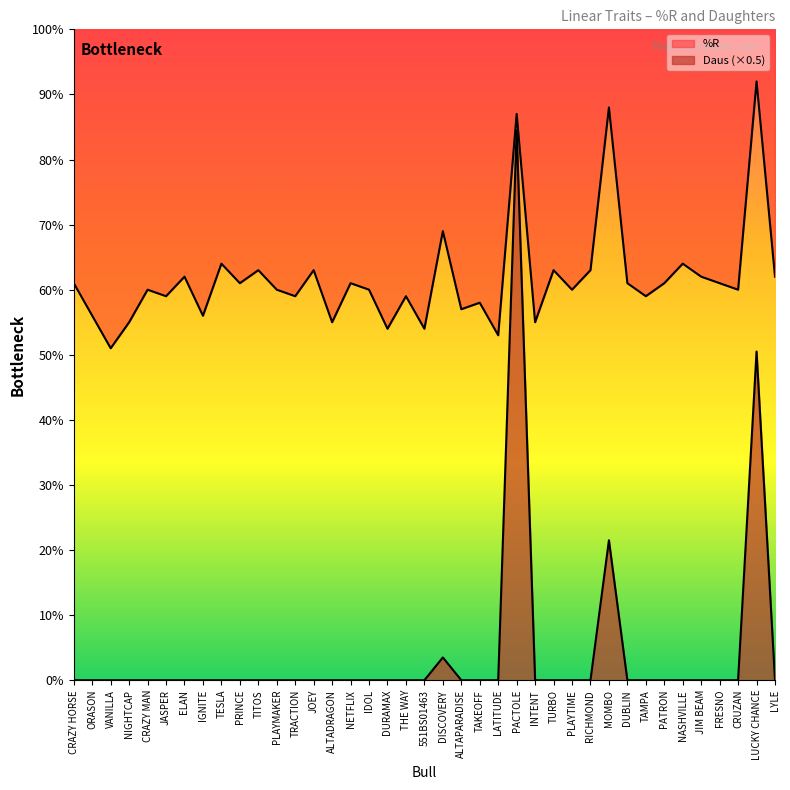

The value of %R at TURBO is 84.1. True or false?

False